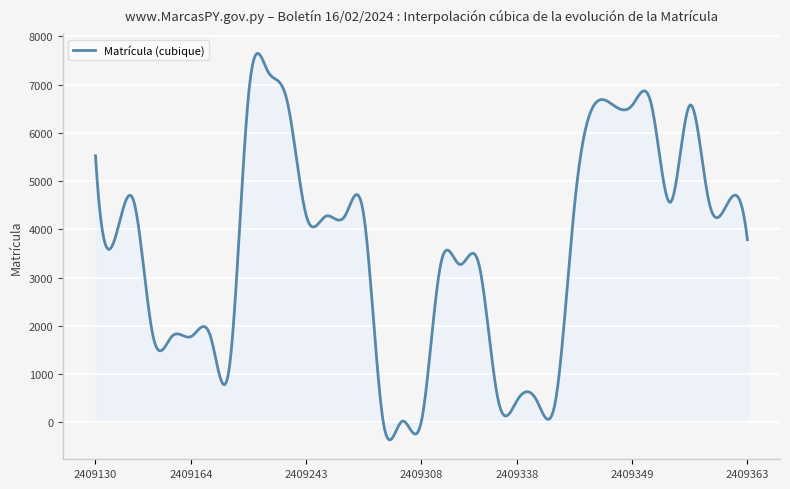

What is the smallest value displayed?

-364.8